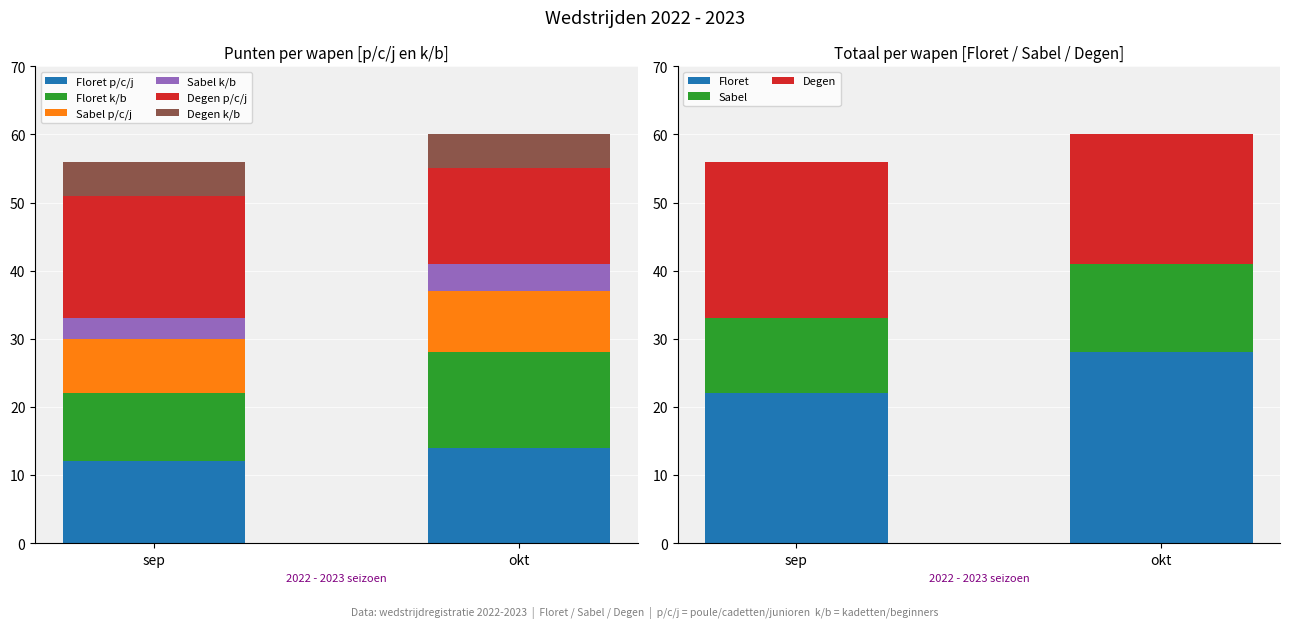

Reading right to left, extract all data points from this chart.

Floret p/c/j: okt=14	sep=12
Floret k/b: okt=14	sep=10
Sabel p/c/j: okt=9	sep=8
Sabel k/b: okt=4	sep=3
Degen p/c/j: okt=14	sep=18
Degen k/b: okt=5	sep=5